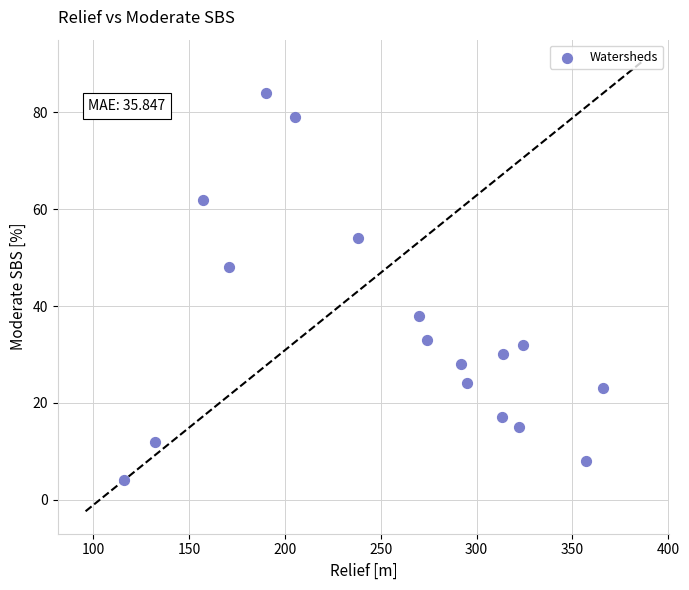

What Y value in the scatter plot is closest to 44?

48